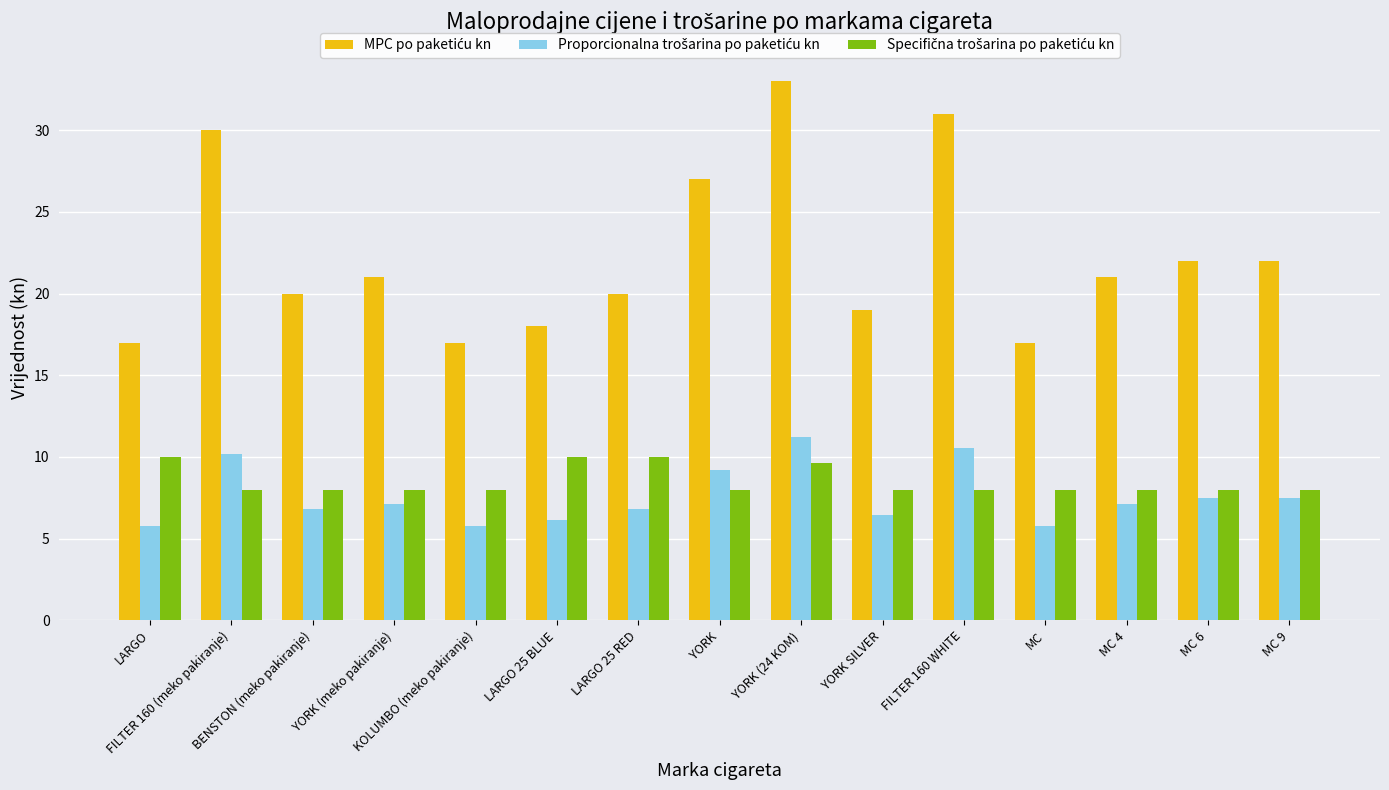

How many groups of bars are there?

15